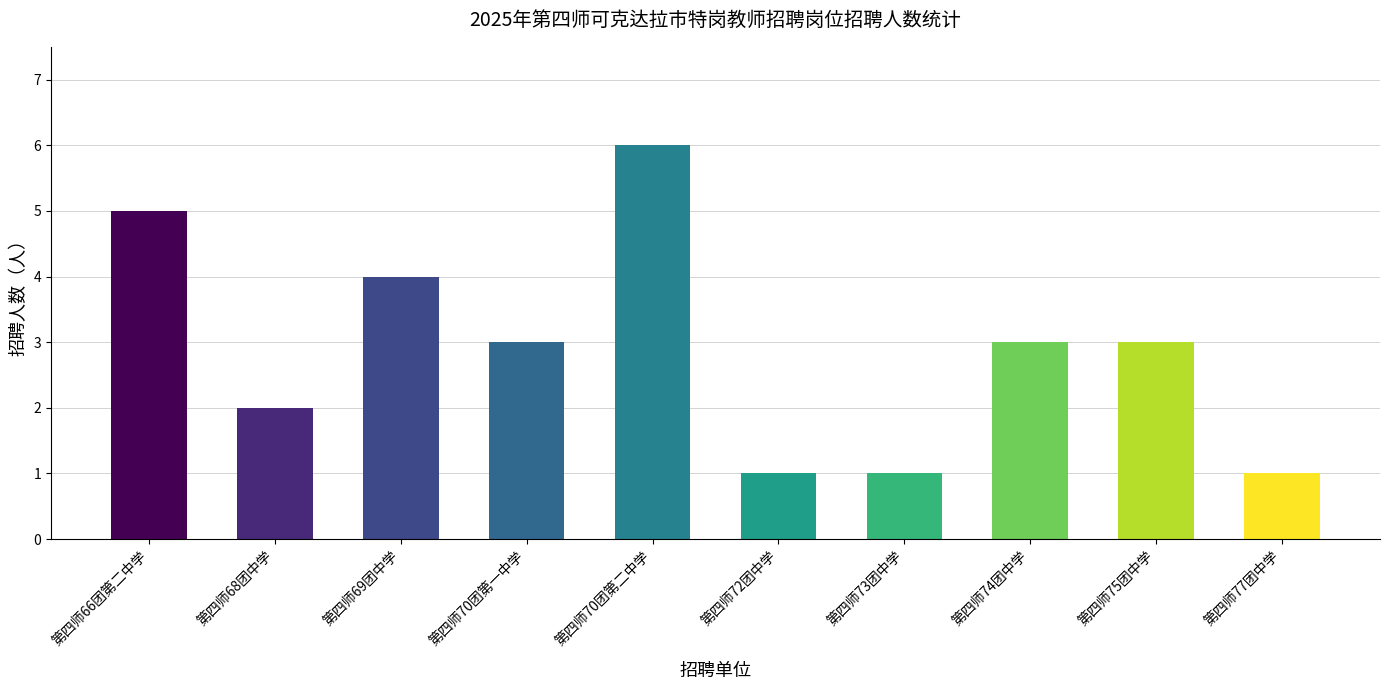

Count the number of data series in this chart.

1